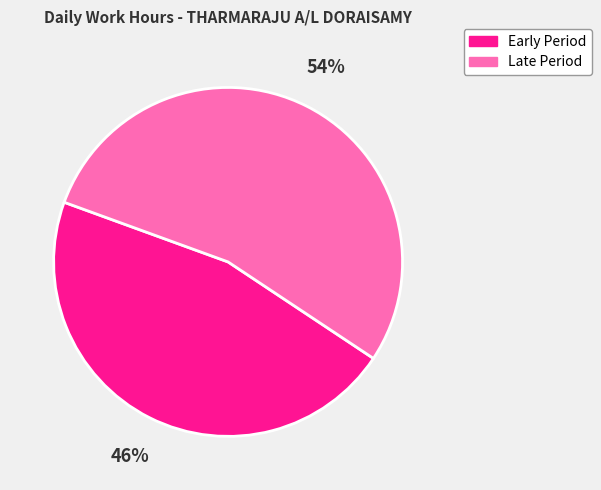

Combined, do Late Period and Early Period account for over 50%?

Yes